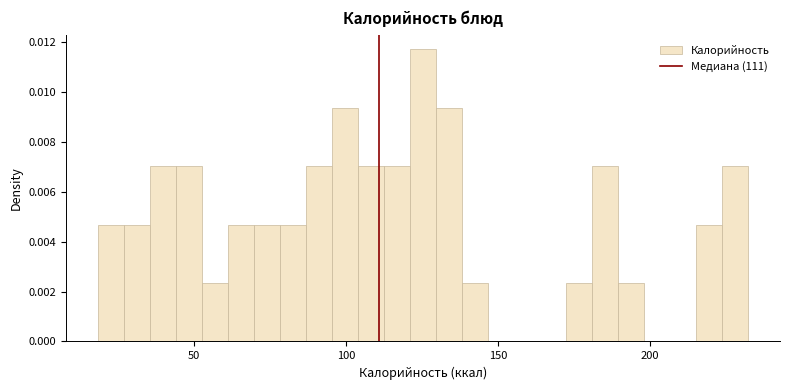

Around what value on the x-axis is the tallest bar? Give the approximate position of its centre, as read against the axis.

125